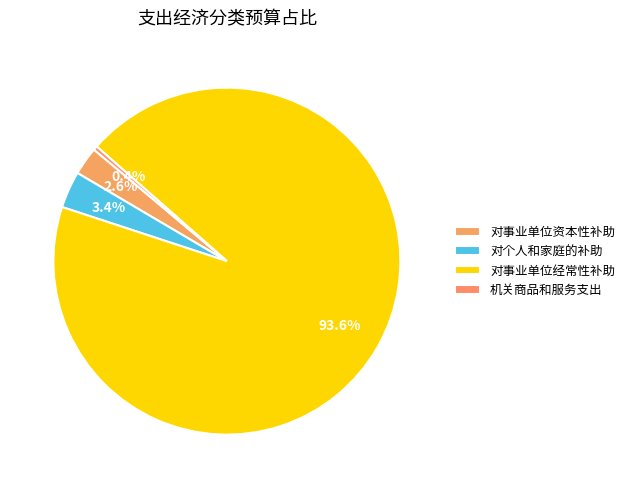

Rank the categories by value from highest to lowest.

对事业单位经常性补助, 对个人和家庭的补助, 对事业单位资本性补助, 机关商品和服务支出